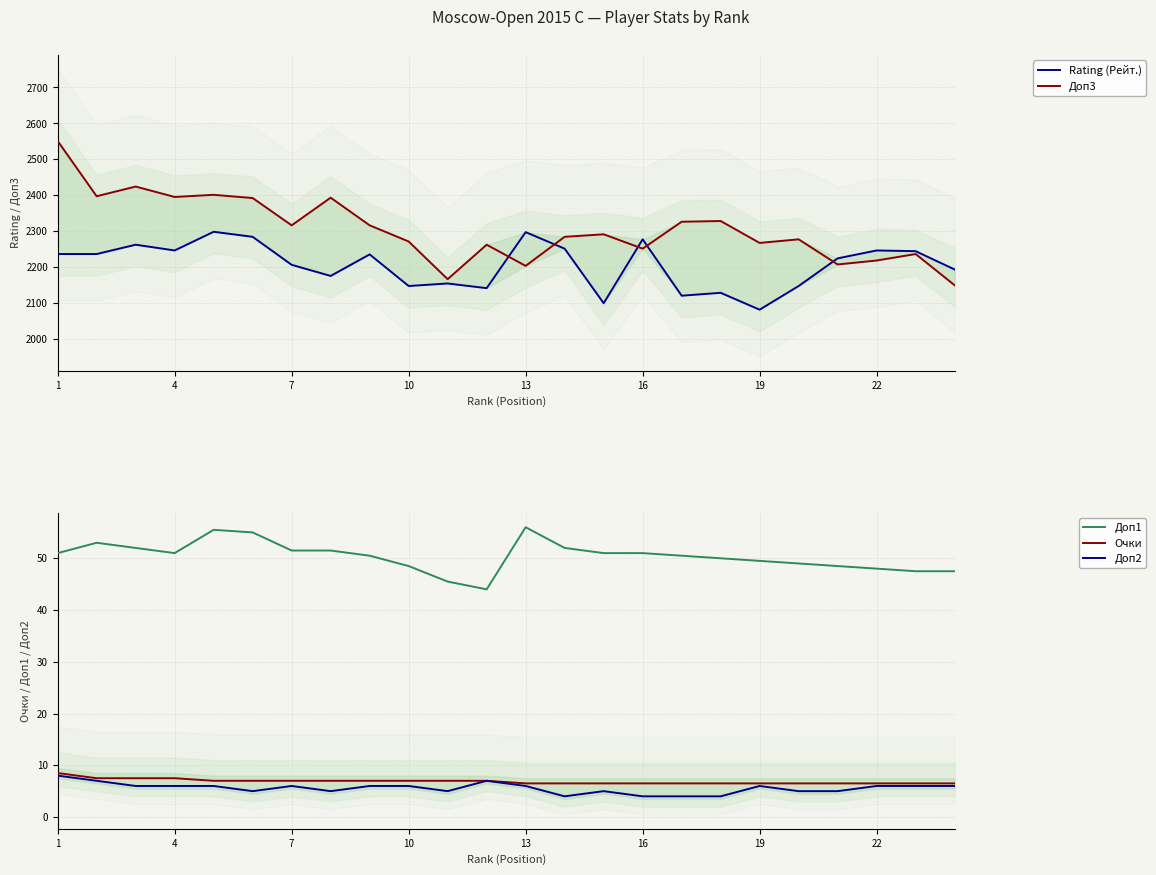

Which series has the largest total across all categories?

Доп3